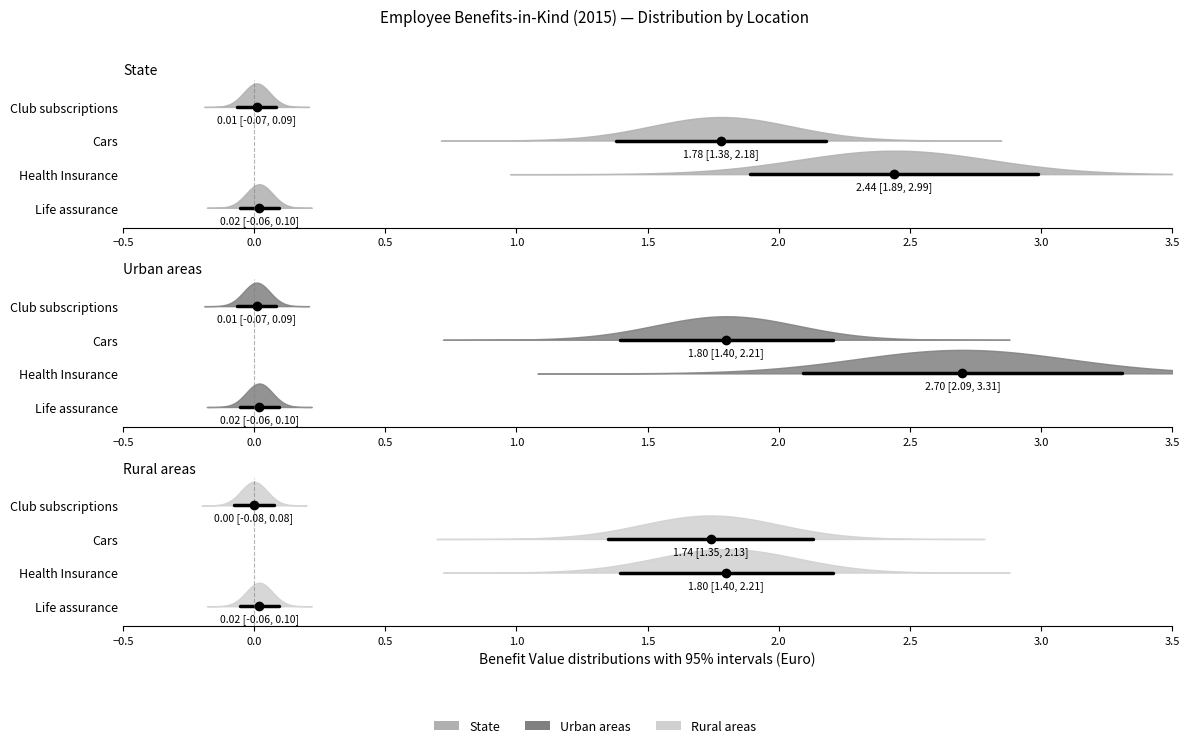

True or false: State and Rural areas intersect in this chart.

False